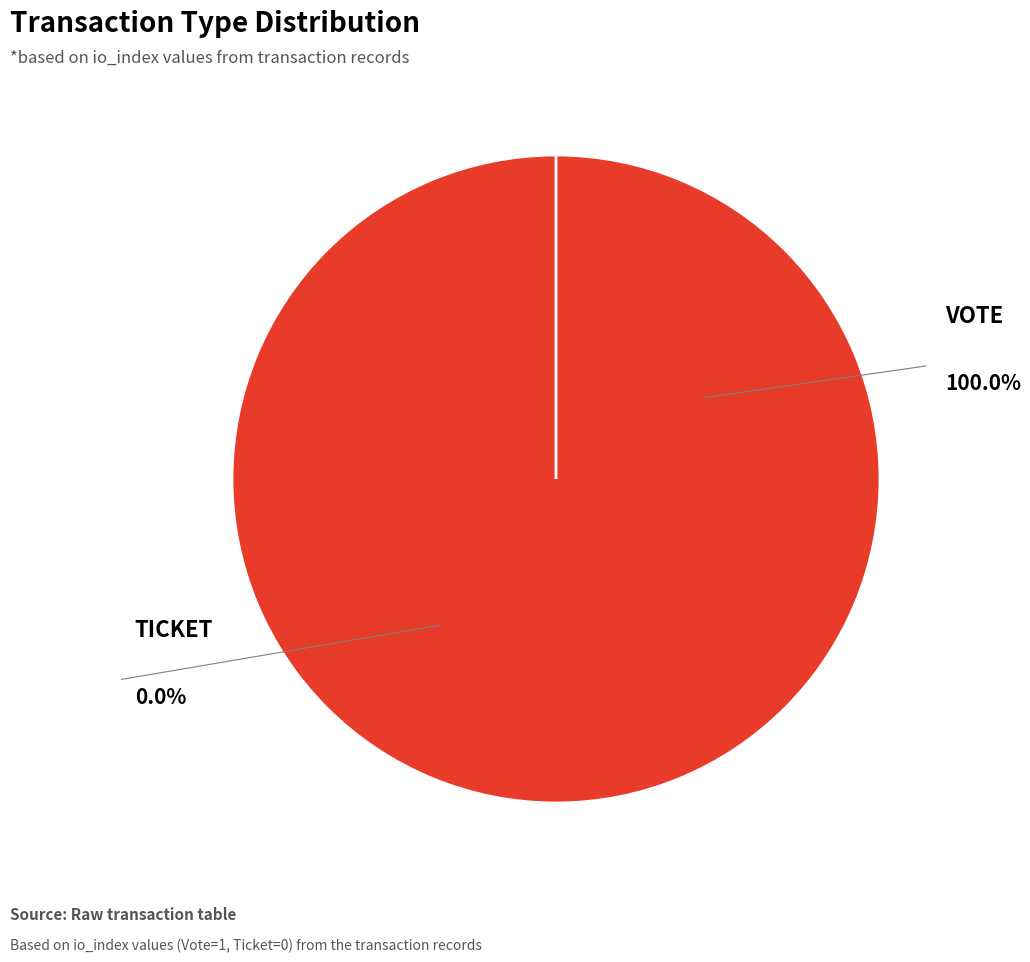

To the nearest percent, what is the difference between the Ticket and Vote slice percentages?

100%